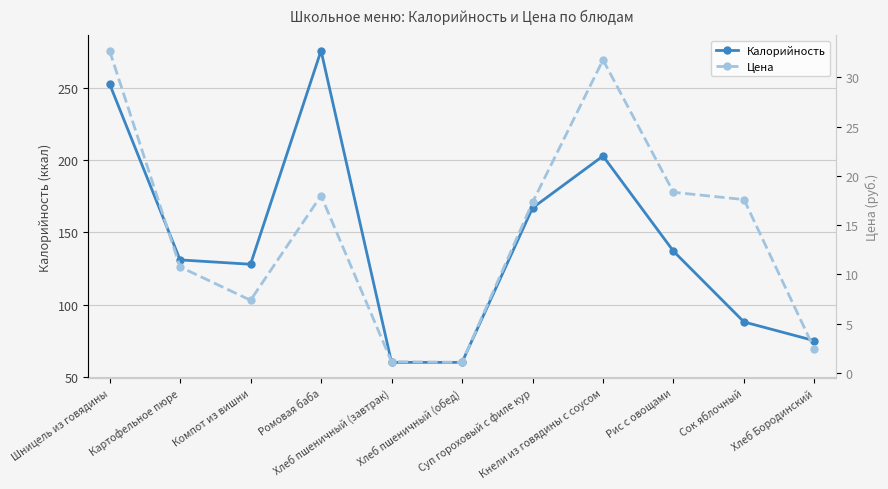

What is the difference between the Цена values at Хлеб пшеничный (завтрак) and Кнели из говядины с соусом?

30.6